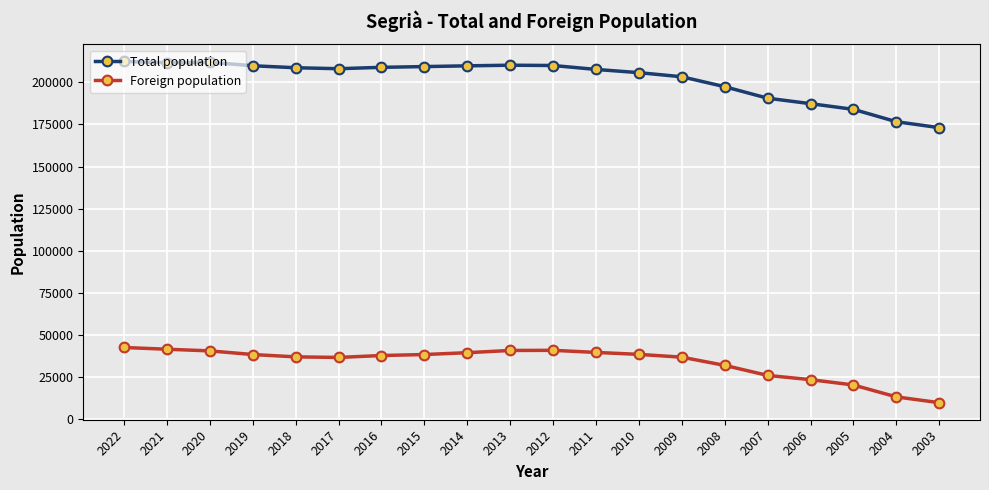

True or false: Total population and Foreign population intersect in this chart.

False